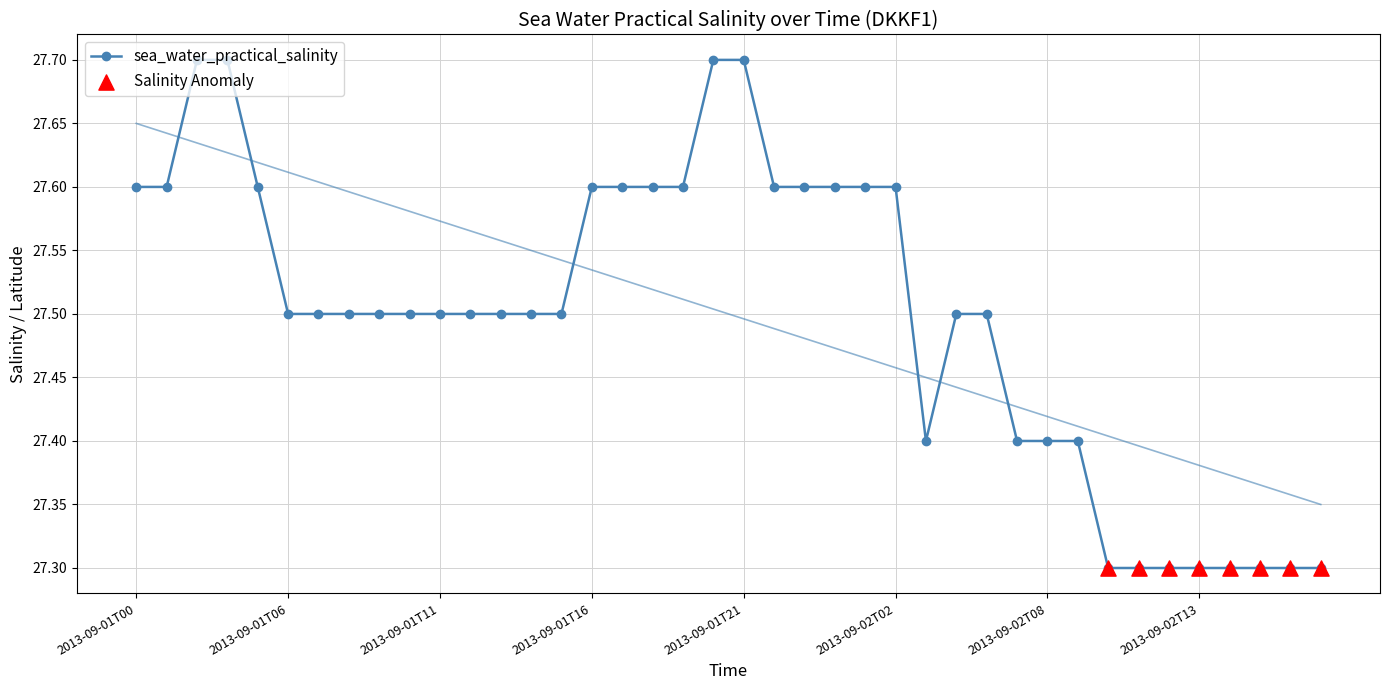

Between 2013-09-01T10 and 2013-09-02T05, which is larger?

2013-09-01T10